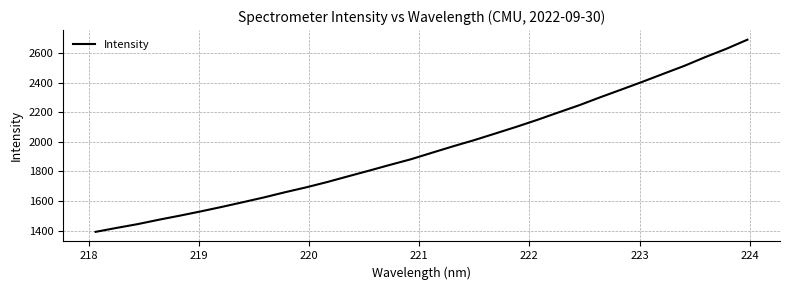

What is the difference between the maximum and minimum values?

1297.0